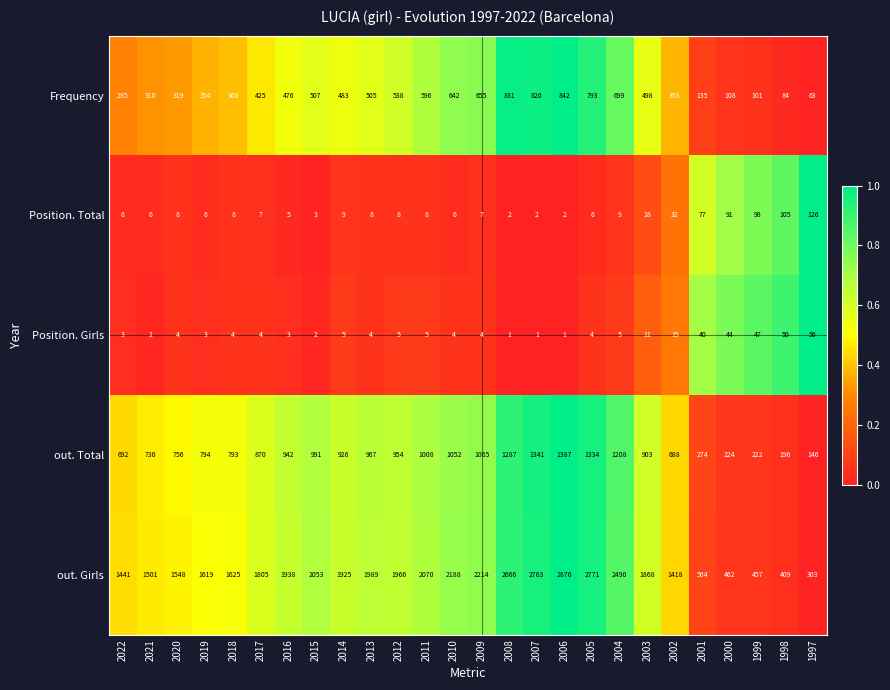

What is the total value across all series at 2015?

3556